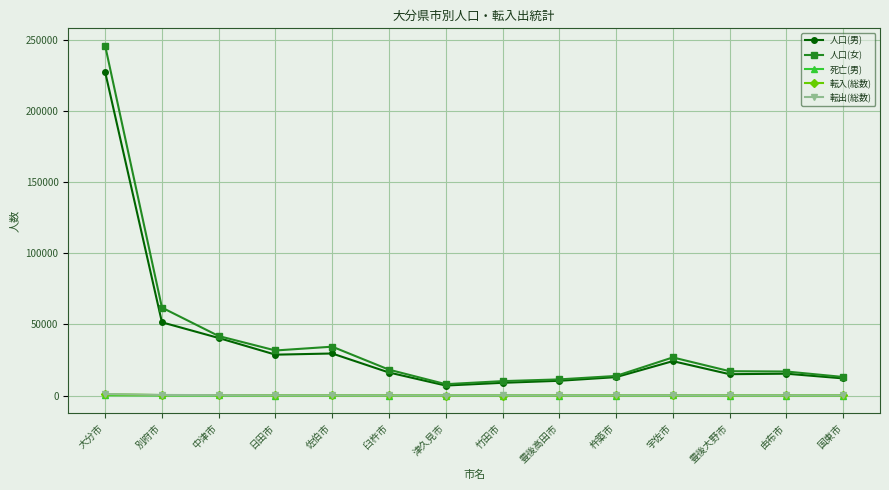

The 人口(女) series shows 16621 at 佐伯市. True or false?

False